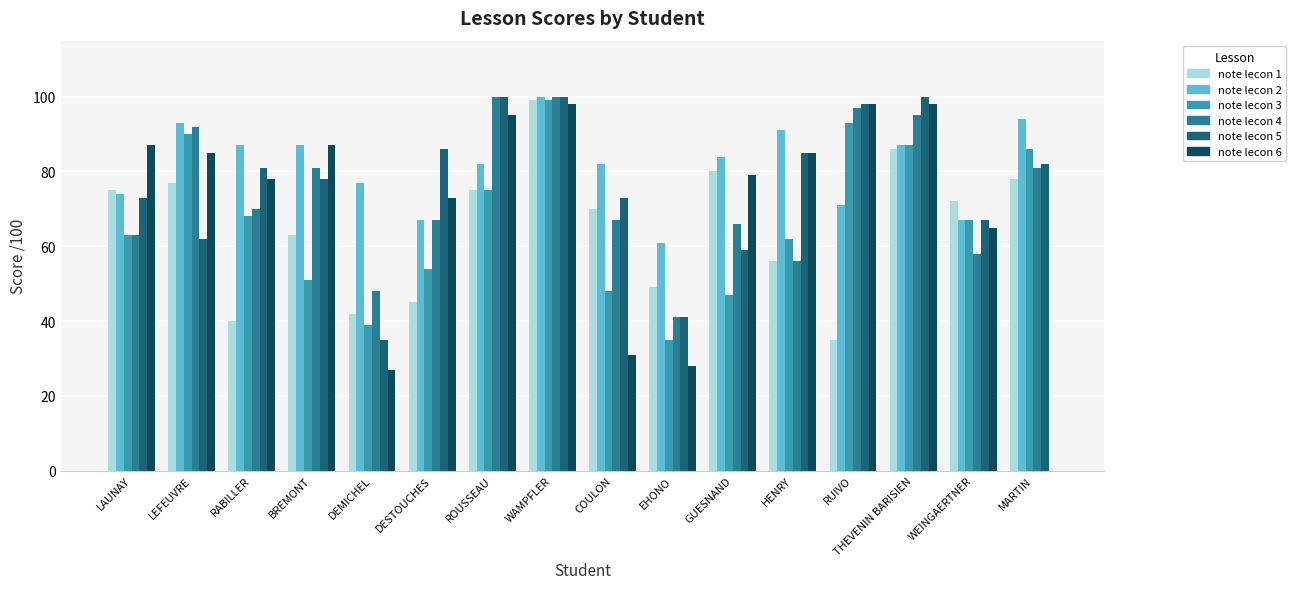

Count the number of categories in the chart.

16